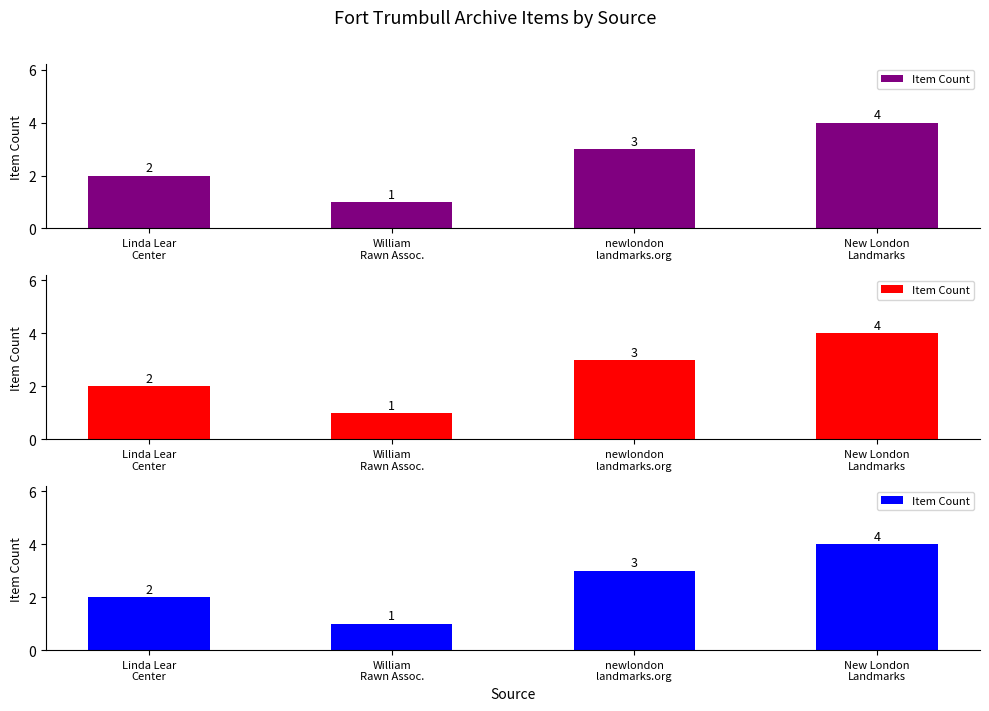

What is the greatest value displayed?

4